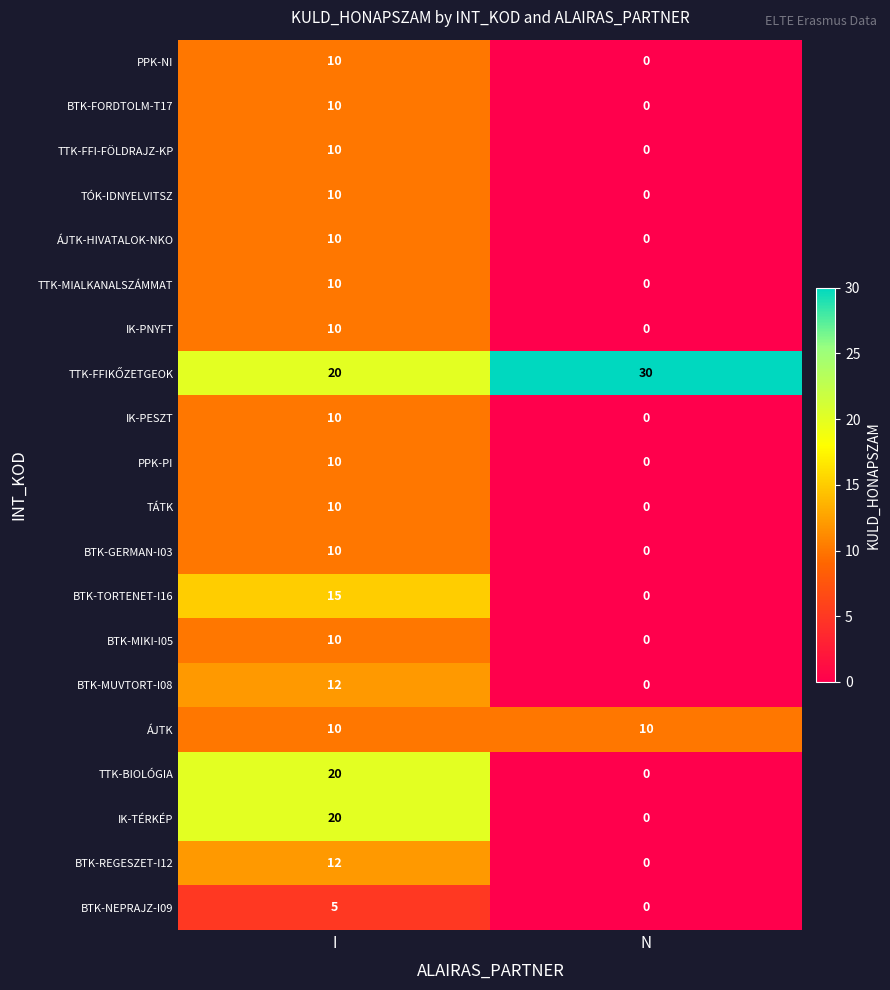

List the labels in order of BTK-TORTENET-I16 value, largest first.

I, N